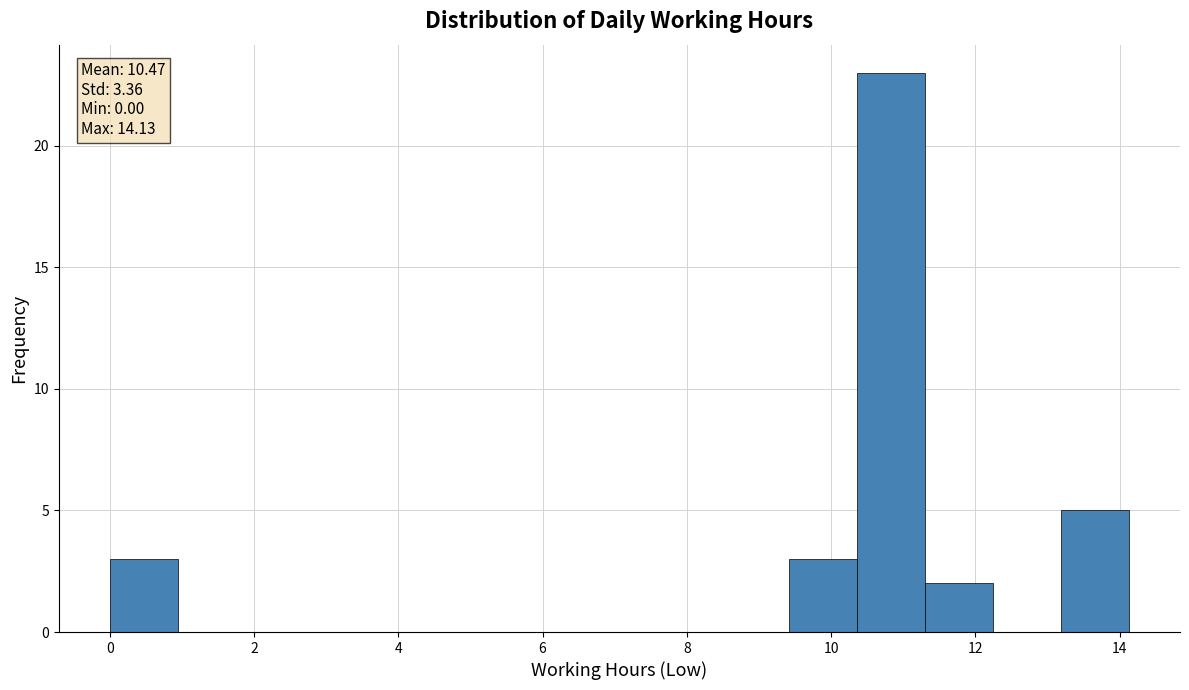

Over which range of the x-axis is the bar tallest?

10.4 to 11.4